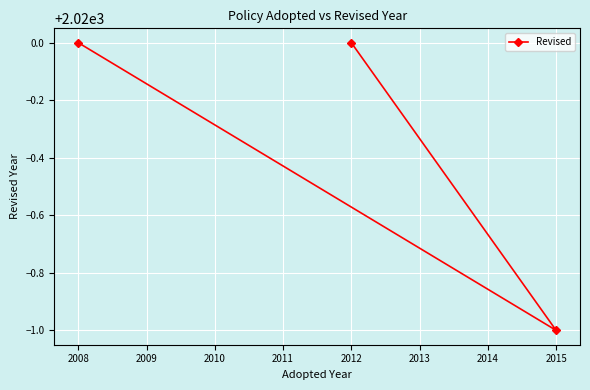

What is the value of the 3rd point from the left?

2019